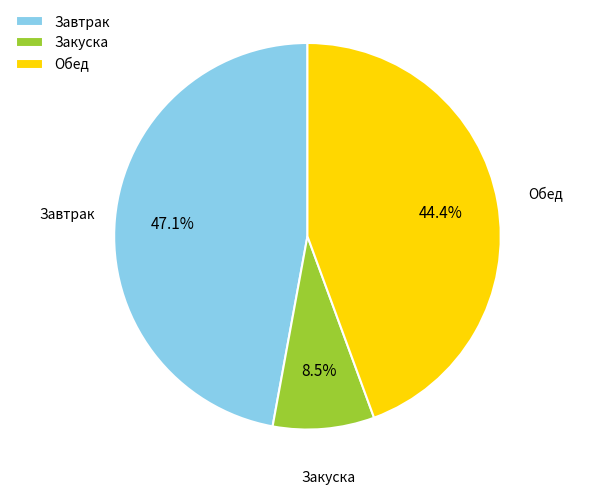

Rank the categories by value from highest to lowest.

Завтрак, Обед, Закуска